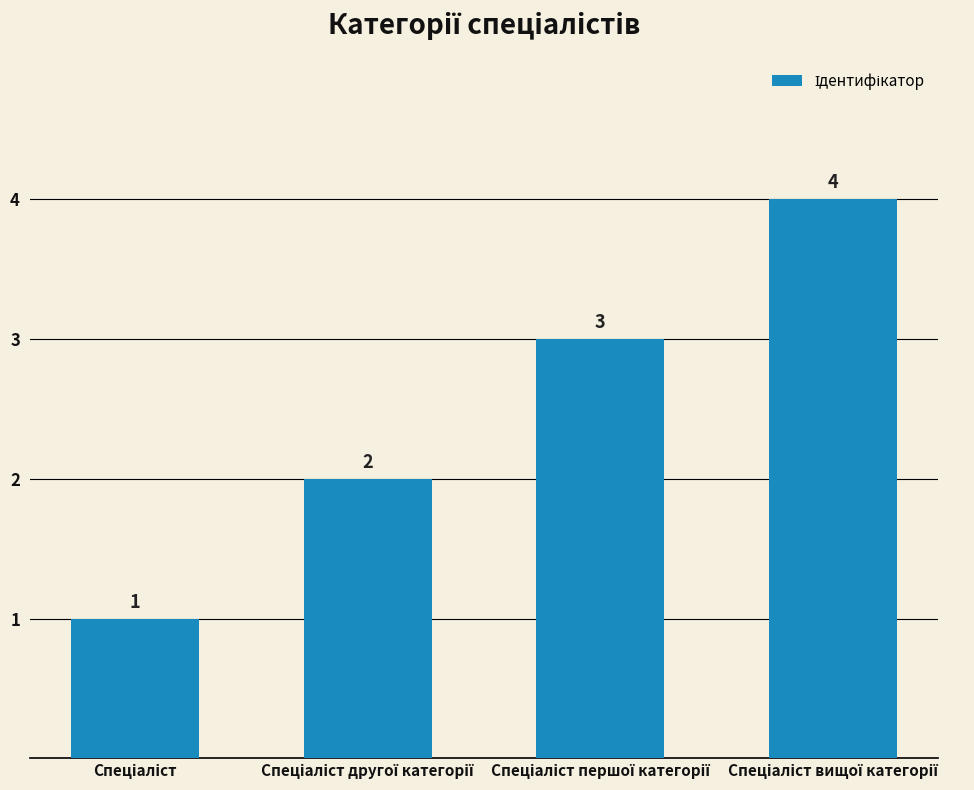

What is the difference between the second highest and minimum values?

2